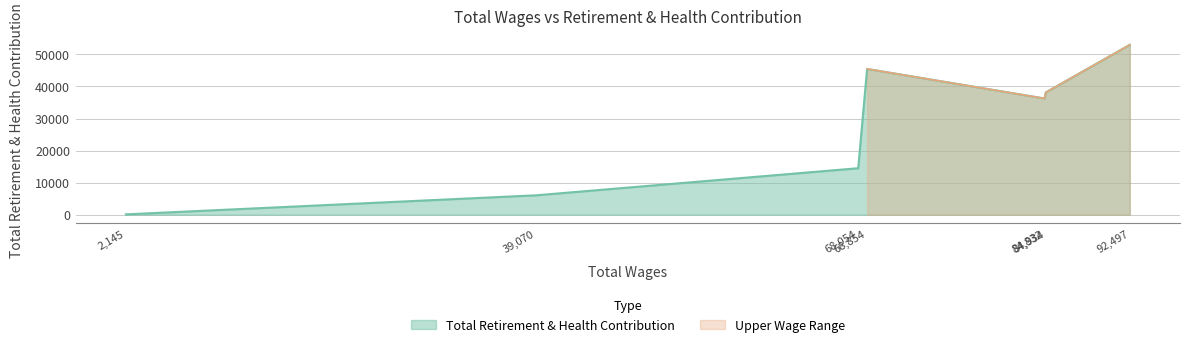

What is the difference between the values at 84934 and 39070?

32105